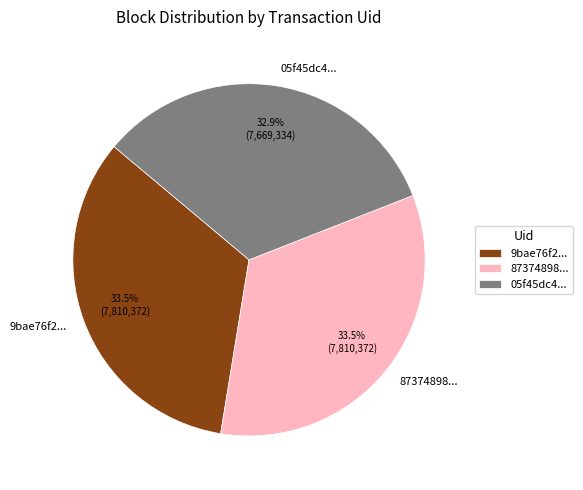

Is the sum of 87374898... and 05f45dc4... greater than half?

Yes